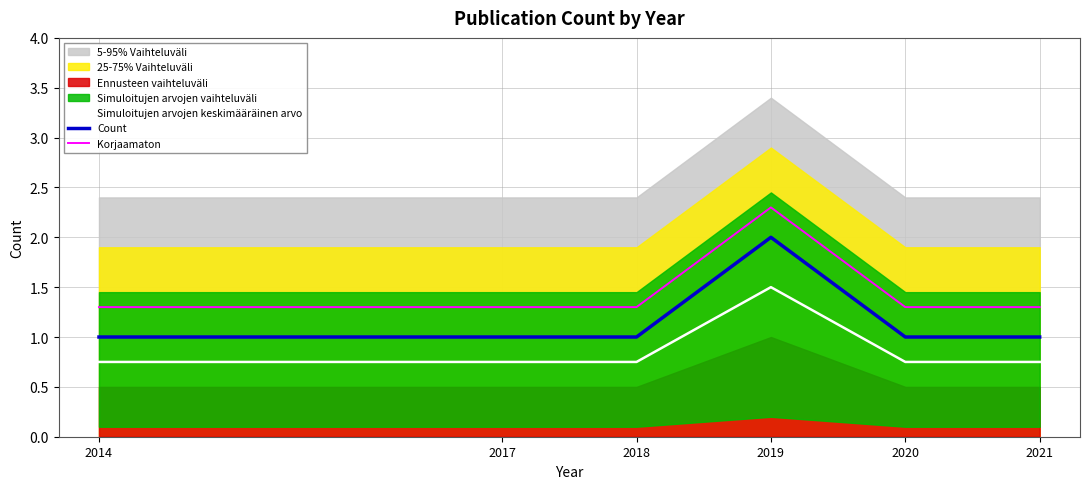

Where is the first local maximum for Count?

2019